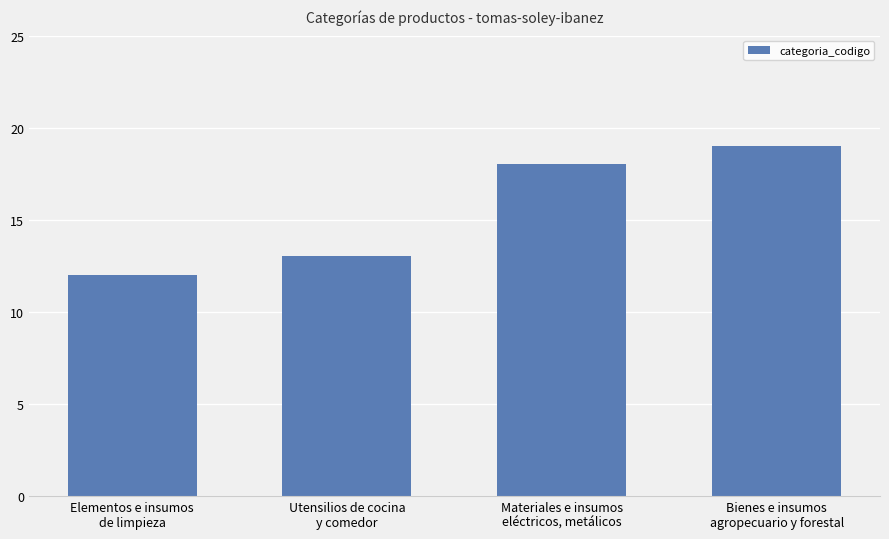

Reading left to right, list all the values displayed in this chart.

Elementos e insumos
de limpieza=12	Utensilios de cocina
y comedor=13	Materiales e insumos
eléctricos, metálicos=18	Bienes e insumos
agropecuario y forestal=19